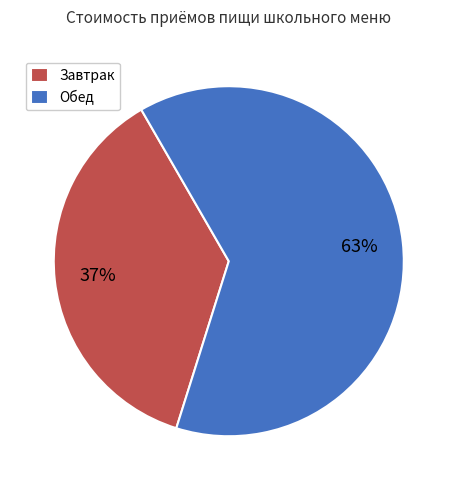

What percentage is the Завтрак slice, to the nearest percent?

37%